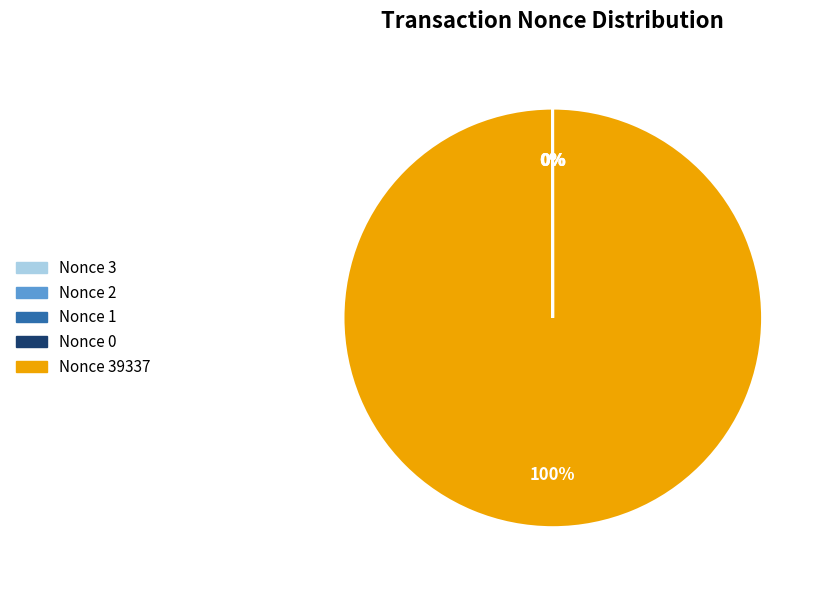

Count the number of slices in the pie.

5